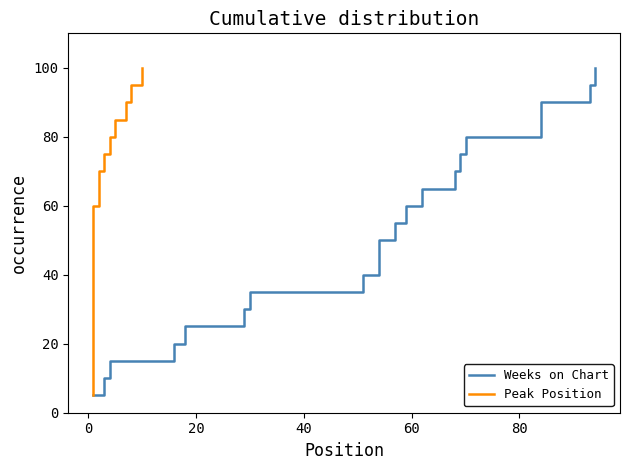

How many distinct data groups are displayed?

2